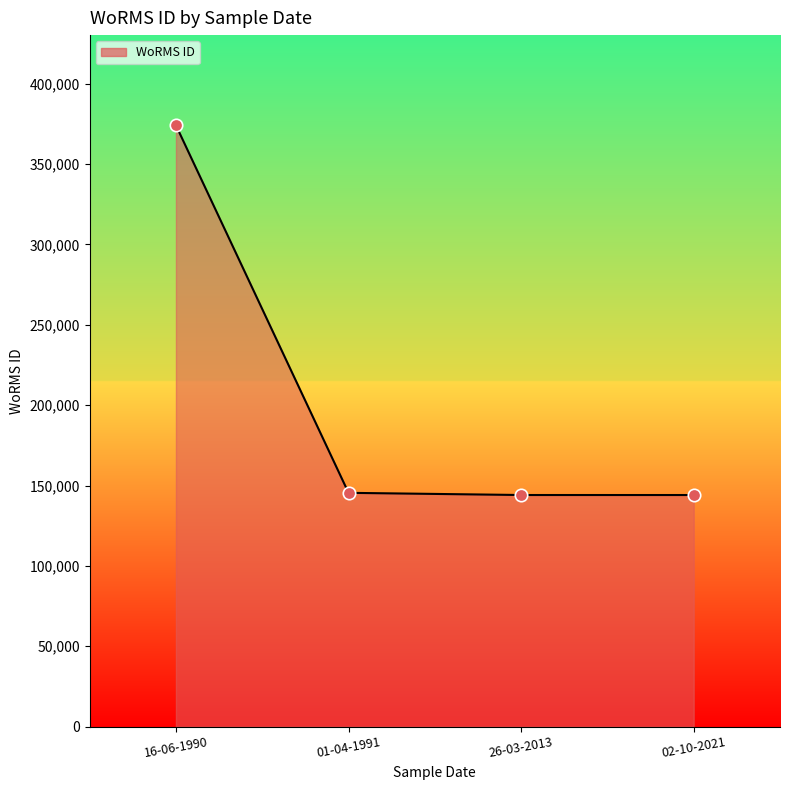

What is the change in value from 16-06-1990 to 01-04-1991?

-228608